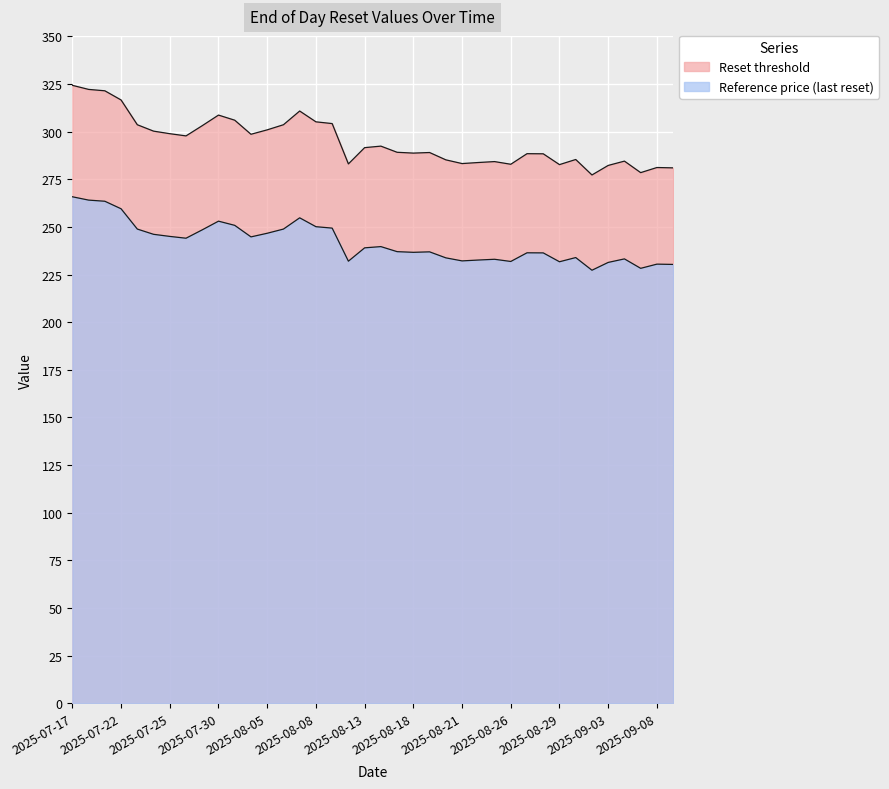

At how many categories does at least one series exceed 279?

36